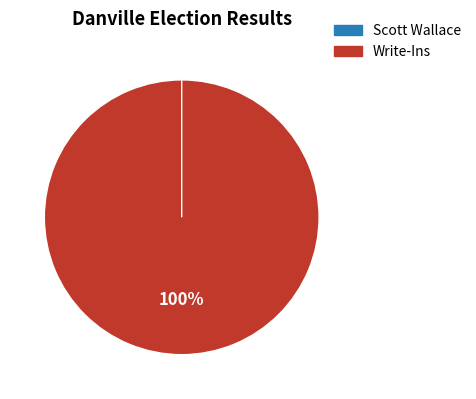

True or false: Scott Wallace accounts for 1% of the total.

False